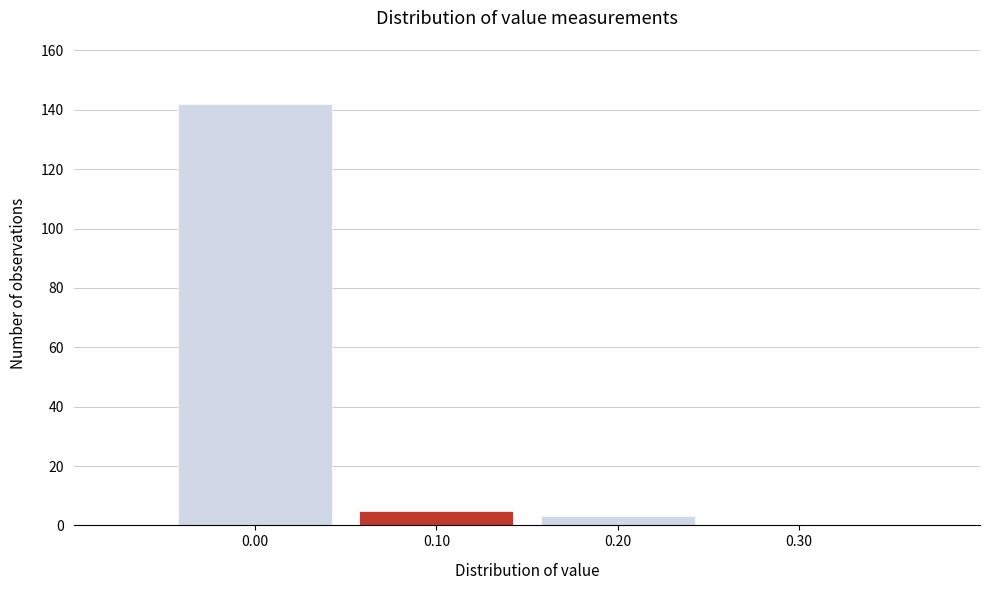

Reading left to right, list every bar in this chart as the range it spans on the x-axis followed by its height. The values are not printed on the chart, so give them approximately, as read against the axis.

-0.05 to 0.05: 142
0.05 to 0.15: 6
0.15 to 0.25: 4
0.25 to 0.35: 0